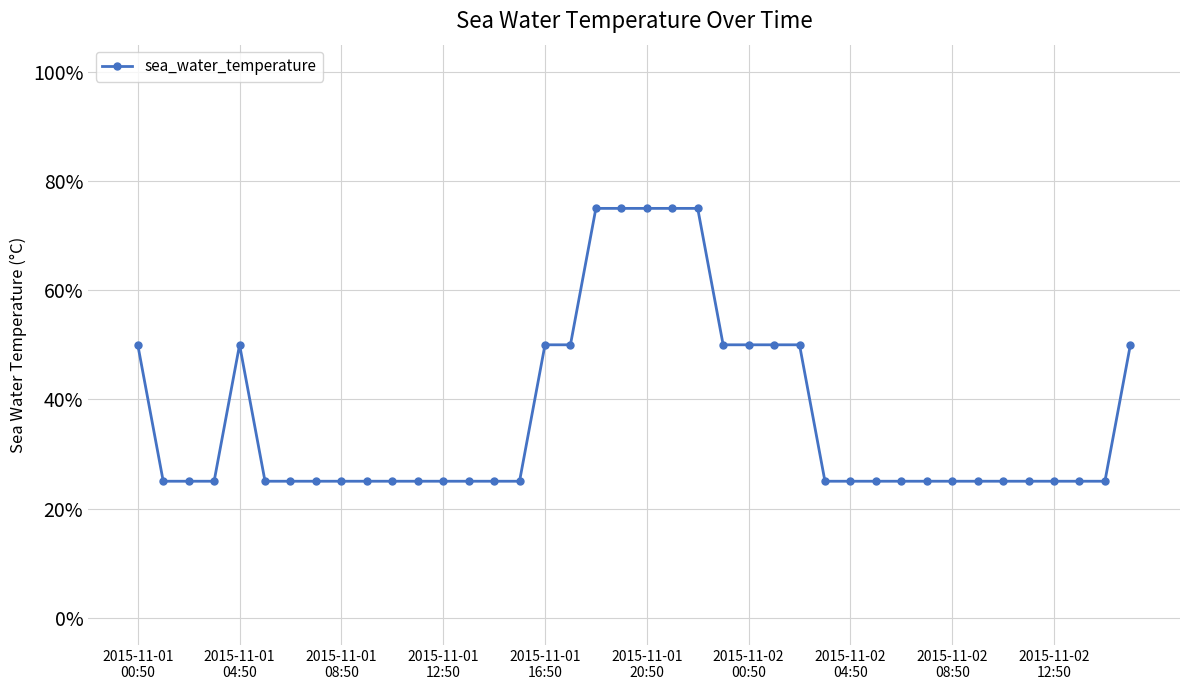

Which label corresponds to the largest value in the chart?

18